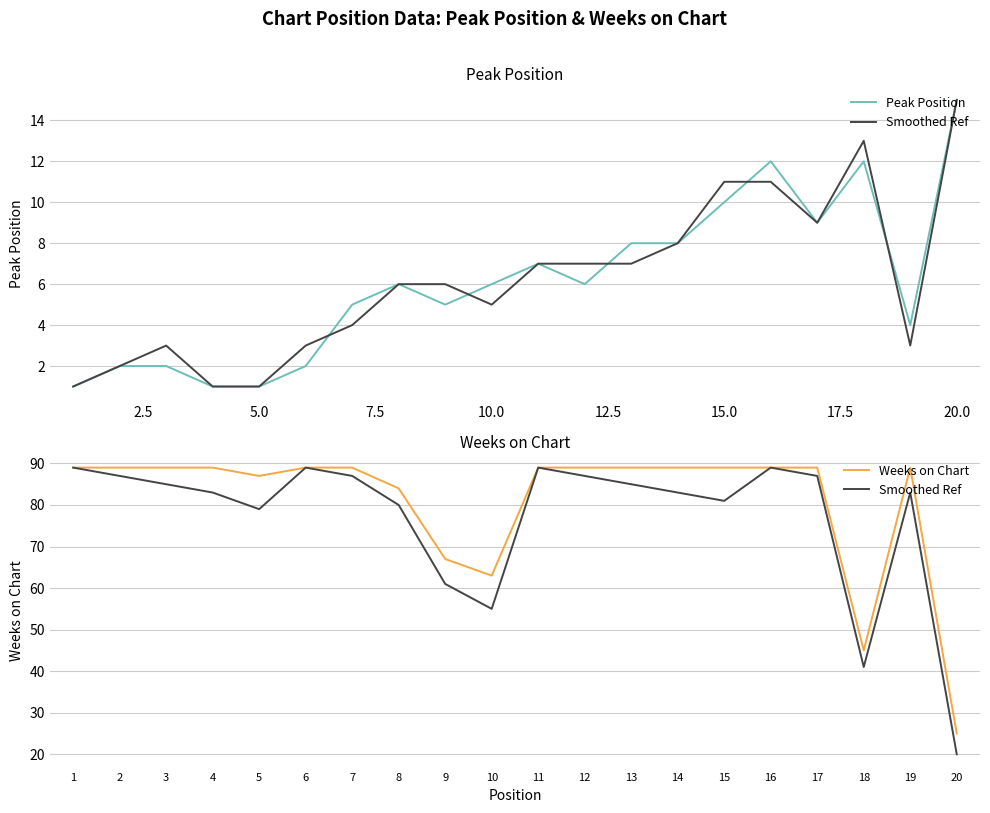

Which series has the largest total across all categories?

Weeks on Chart